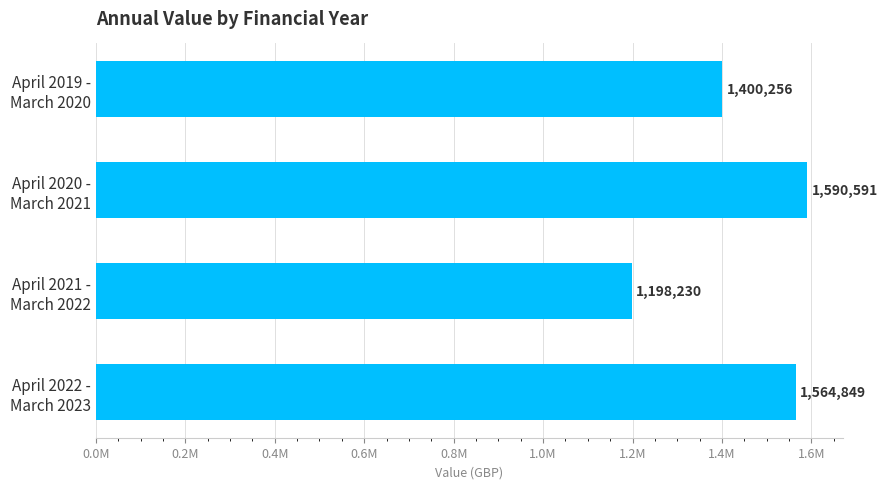

List the labels in order of value, largest first.

April 2020 -
March 2021, April 2022 -
March 2023, April 2019 -
March 2020, April 2021 -
March 2022